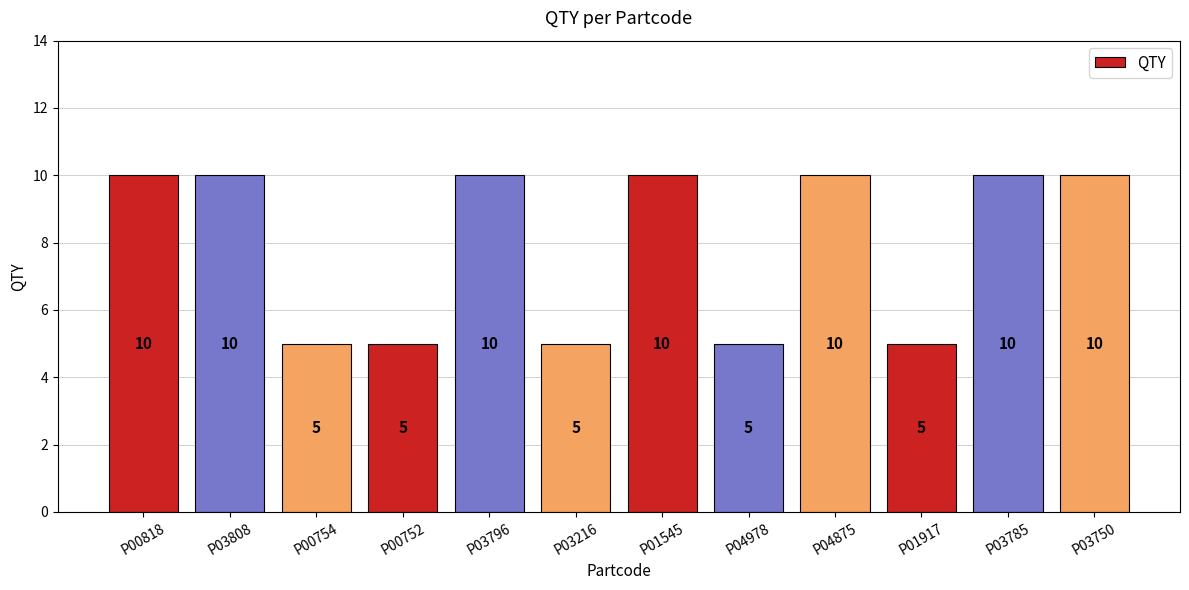

How many values are between 5 and 10?

12